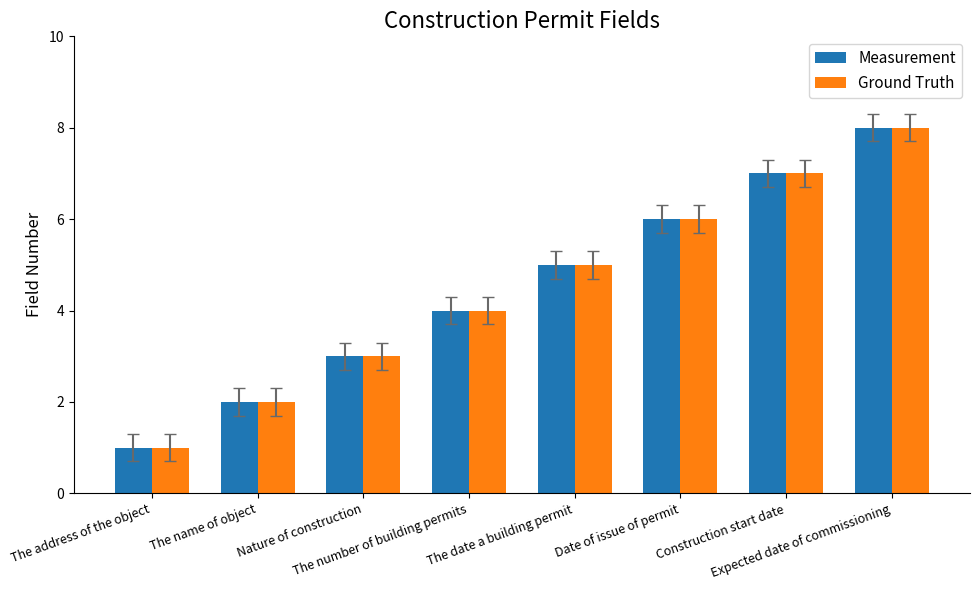

What position from the right is Construction start date?

2